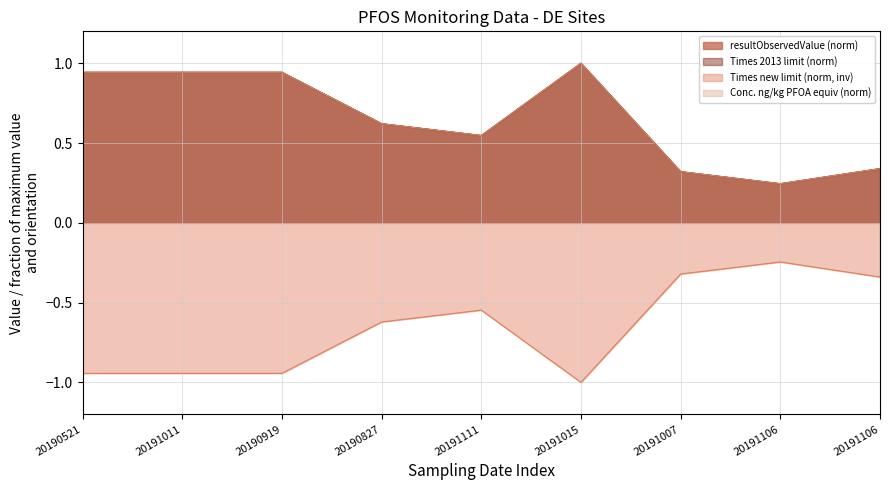

How many interior local valleys does the Times 2013 limit series have?

2